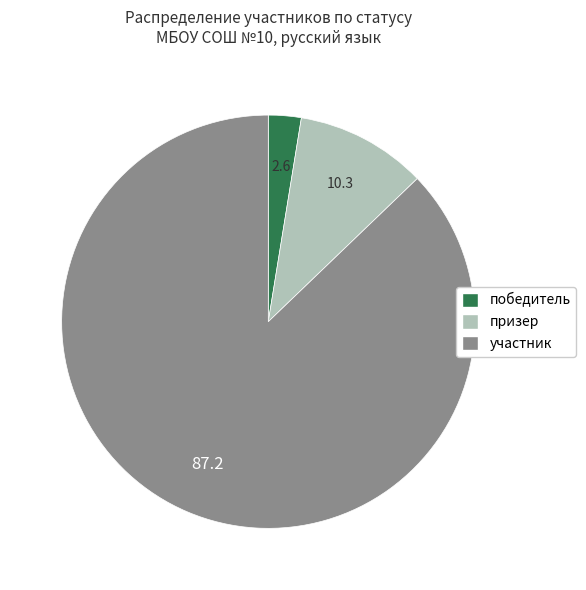

Is it true that победитель is 13% of the pie?

False